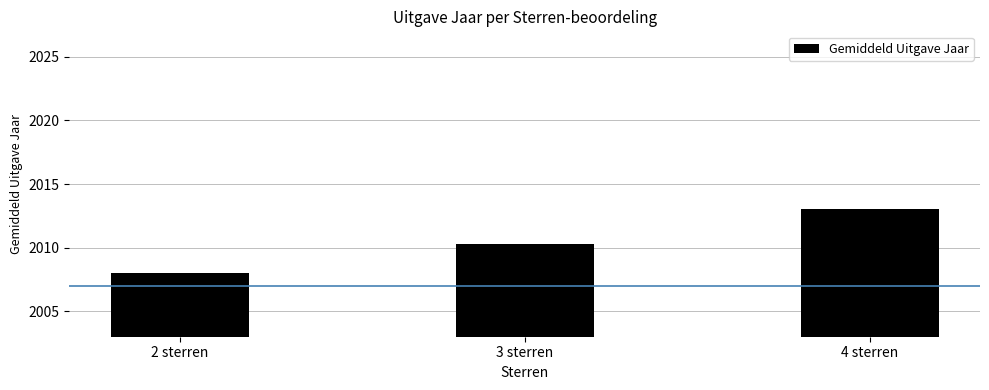

True or false: the data shows 1295.2 at 4 sterren.

False